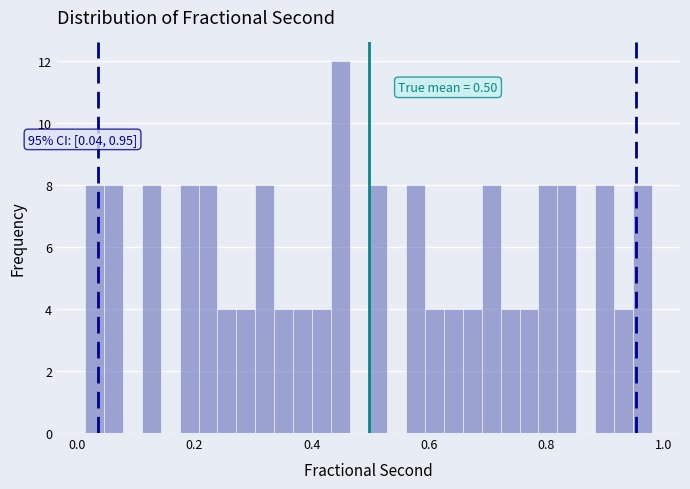

Around what value on the x-axis is the tallest bar? Give the approximate position of its centre, as read against the axis.

0.44